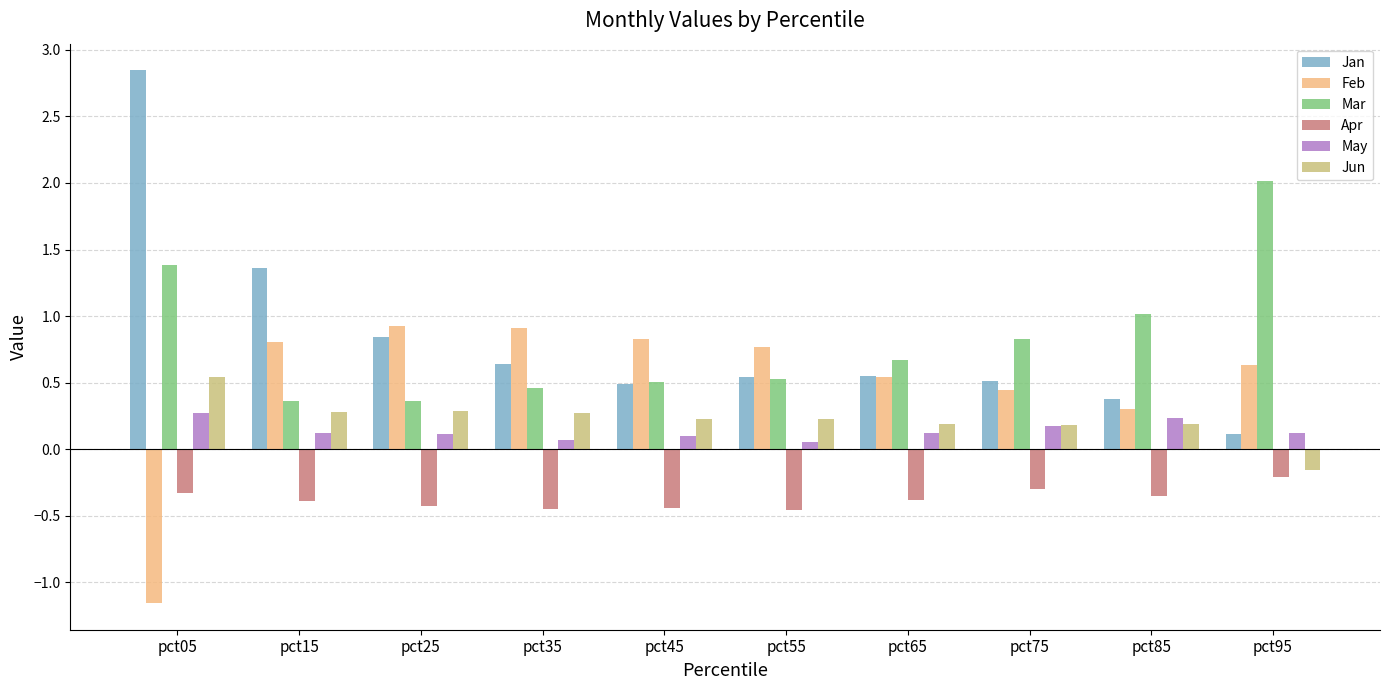

Rank the series by their maximum value, from highest to lowest.

Jan, Mar, Feb, Jun, May, Apr